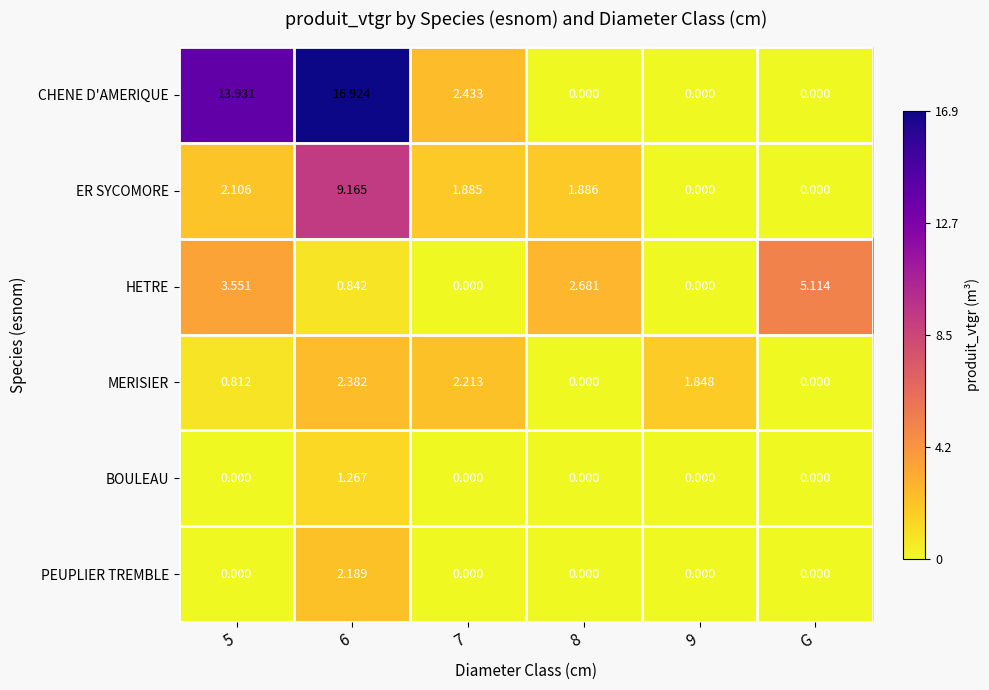

At which category does the chart reach its peak across all series?

6